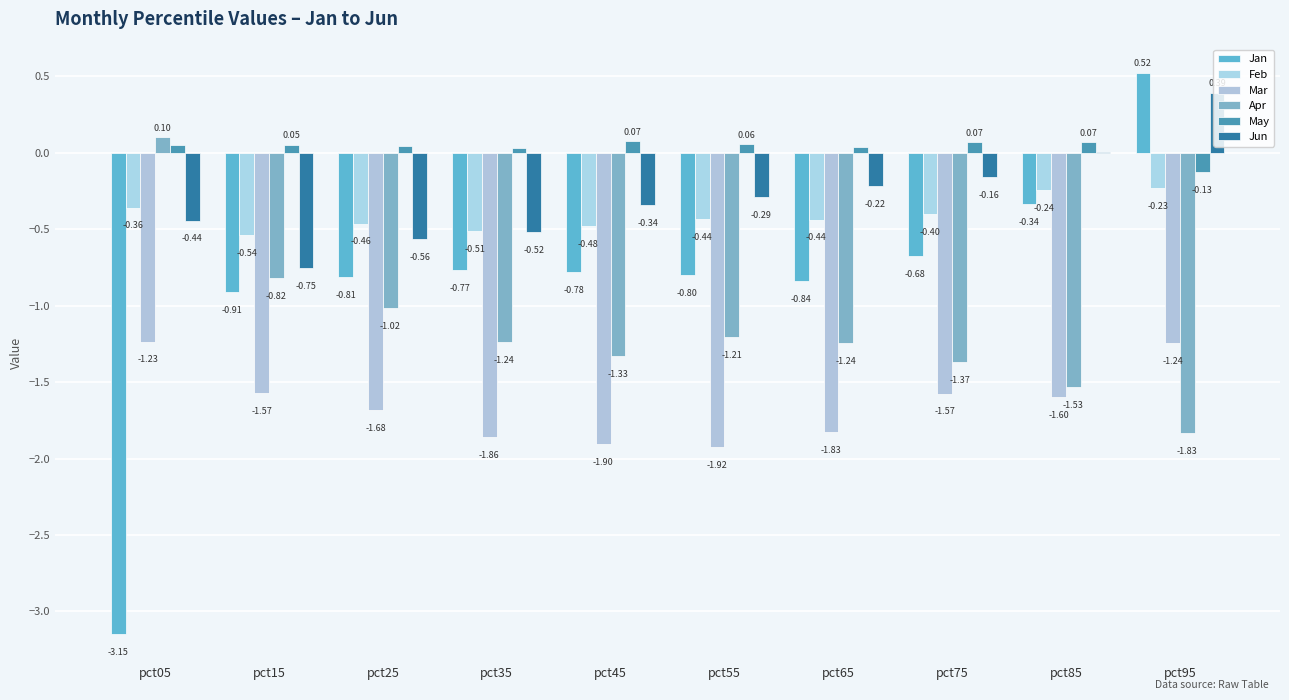

Are the bars horizontal?

No